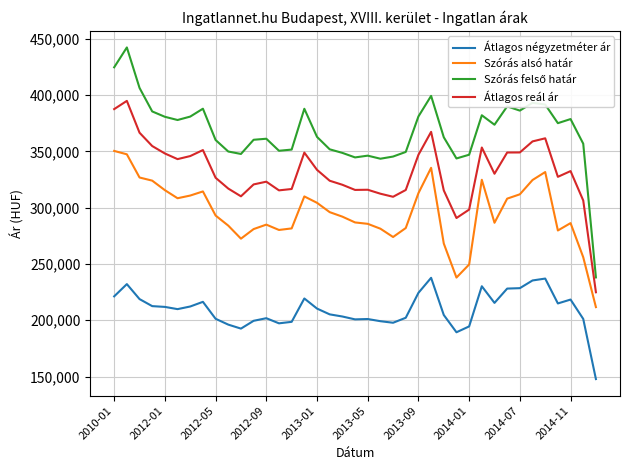

What is the difference between the maximum and minimum values in the Szórás alsó határ series?

138684